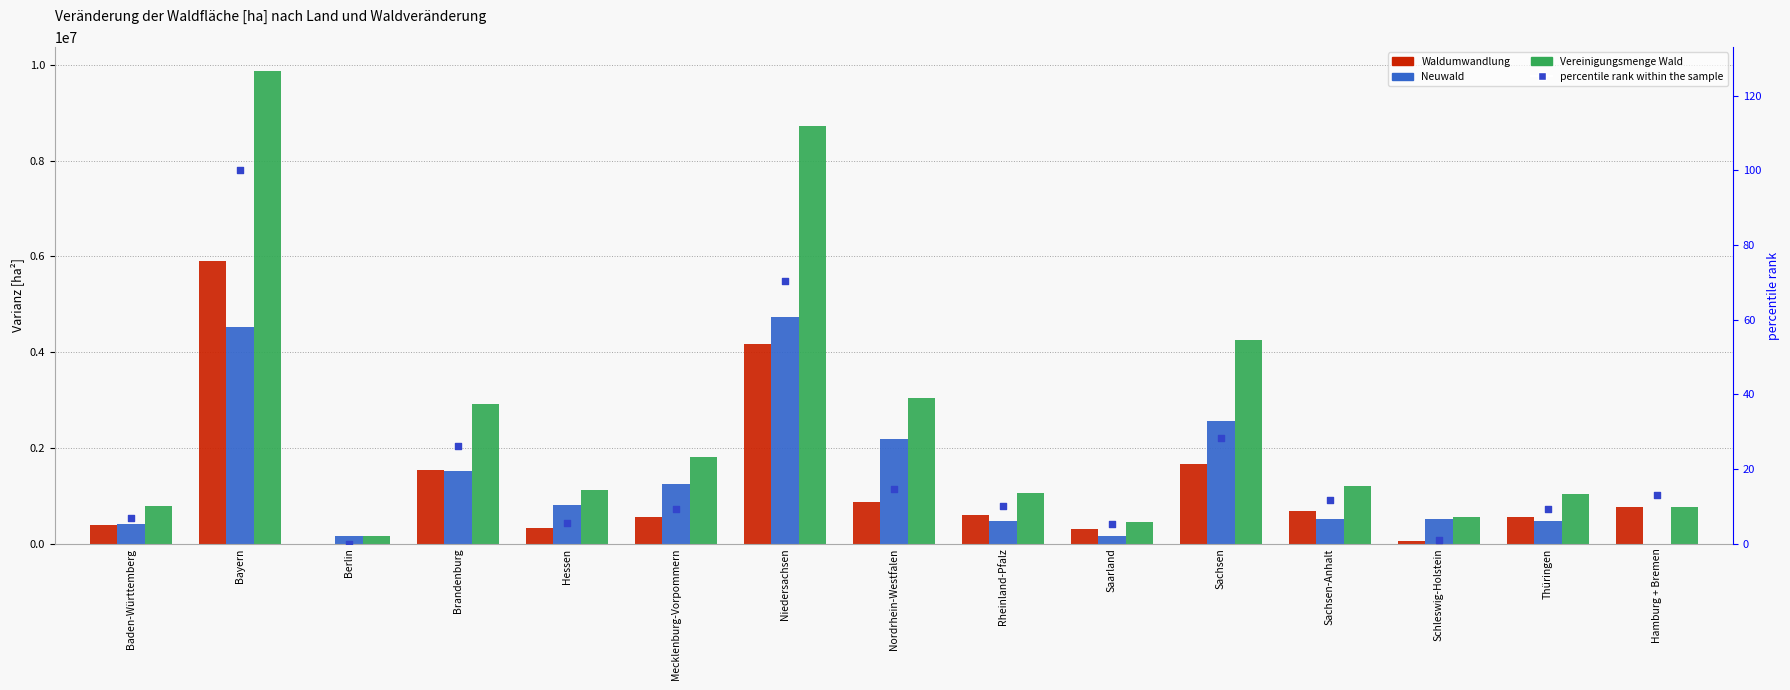

Which series has the largest Y range (max minus min)?

Vereinigungsmenge Wald